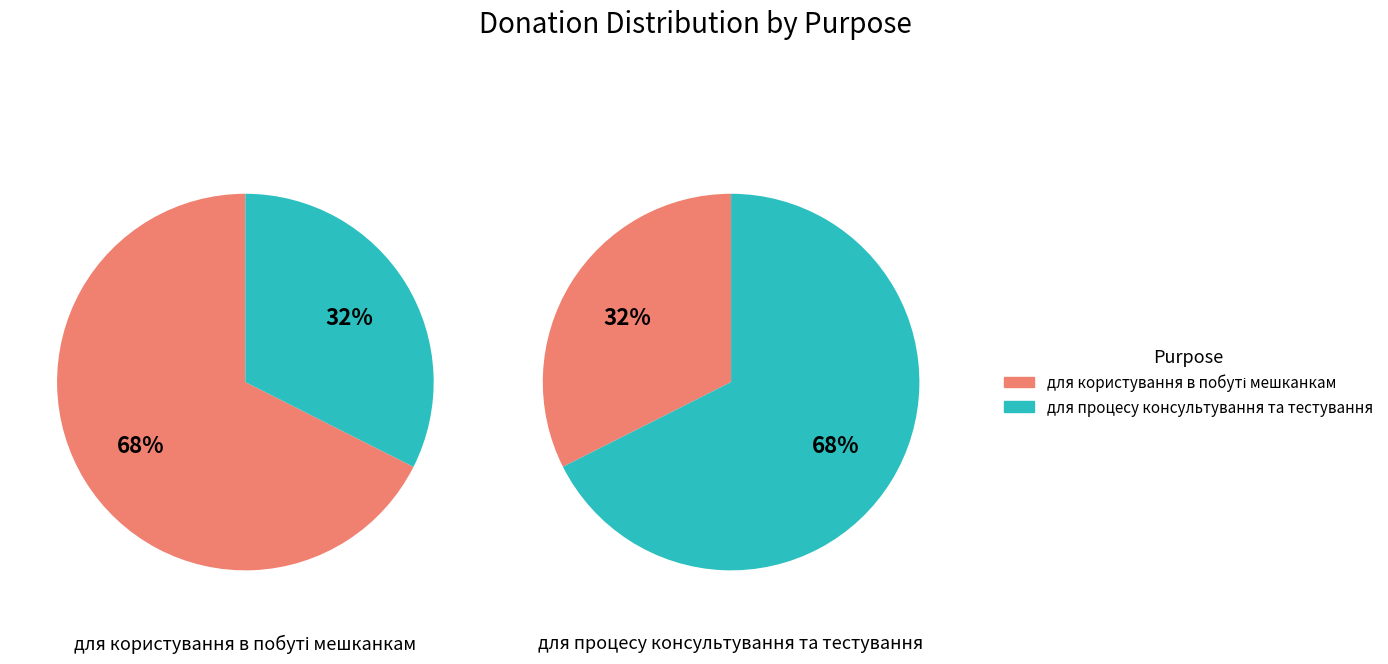

Rank the categories by value from highest to lowest.

для користування в побуті мешканкам, для процесу консультування та тестування